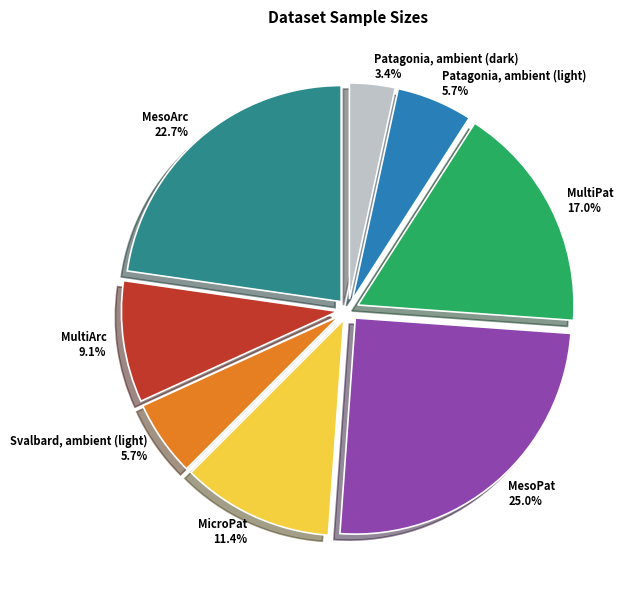

Which has a higher value, MesoArc or MultiArc?

MesoArc